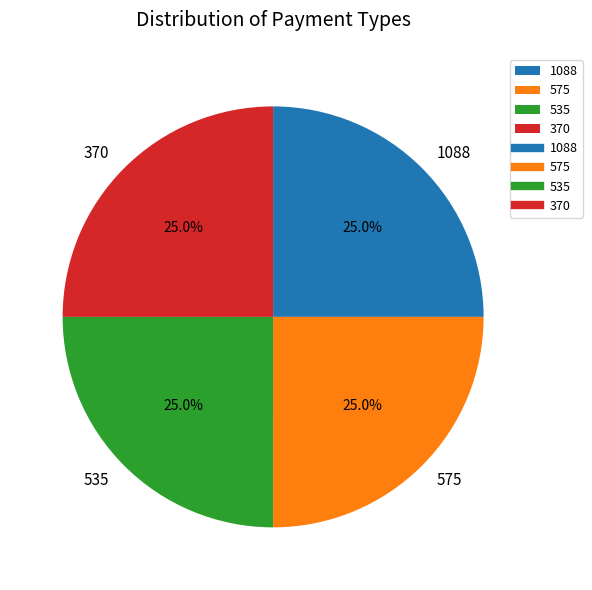

What is the ratio of the value at 370 to the value at 575?

1.0